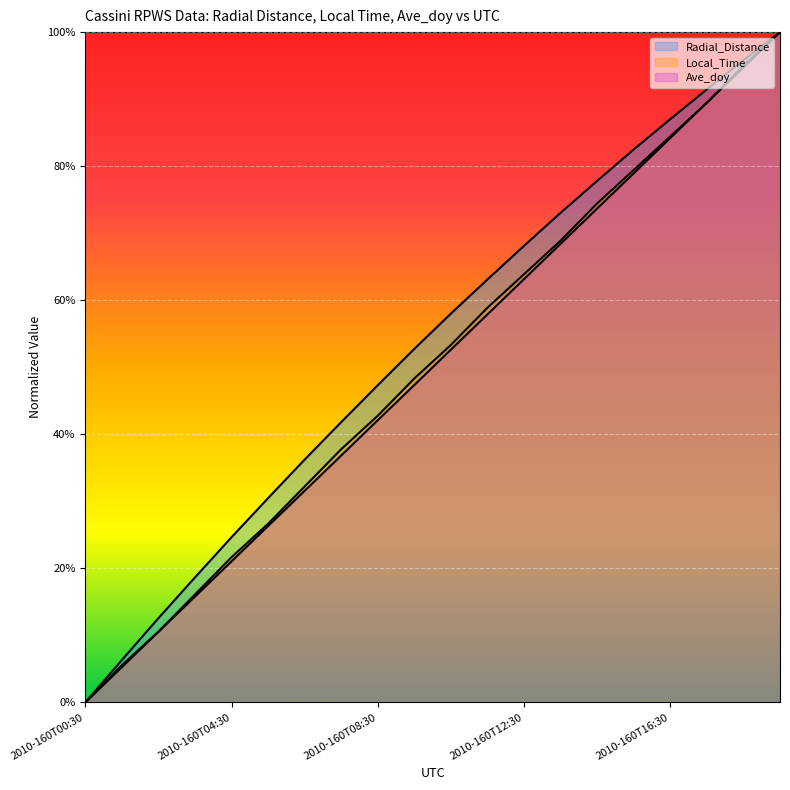

What are all the series names shown in the legend?

Radial_Distance, Local_Time, Ave_doy